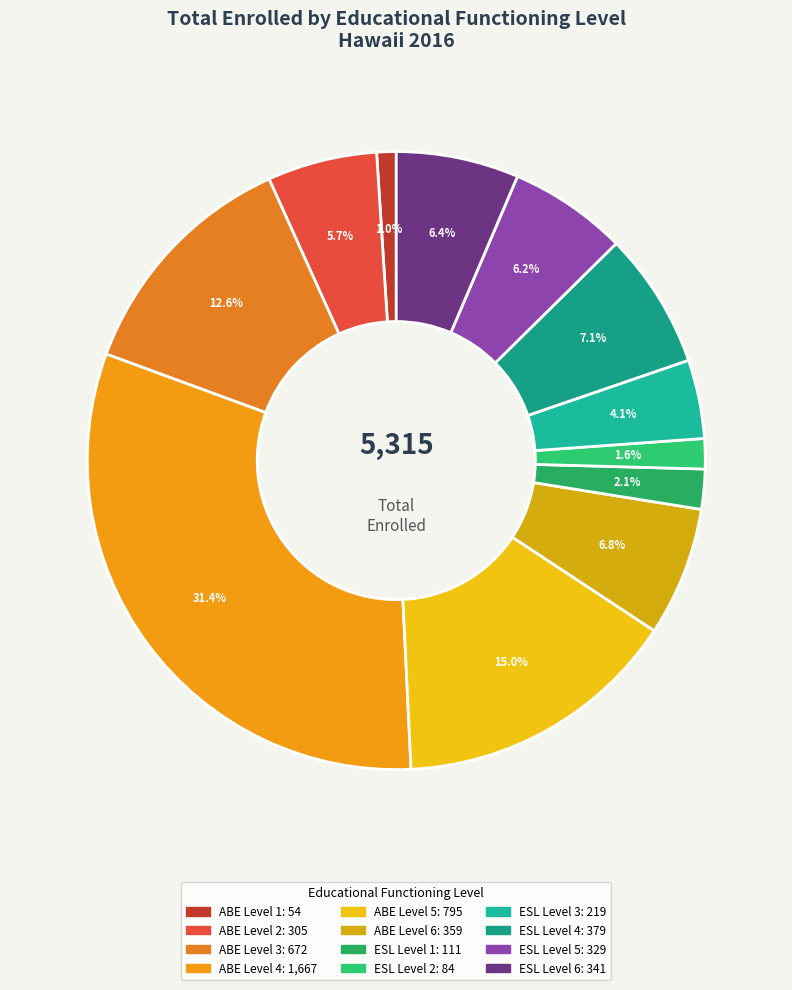

Is there any slice that represents more than half of the pie?

No